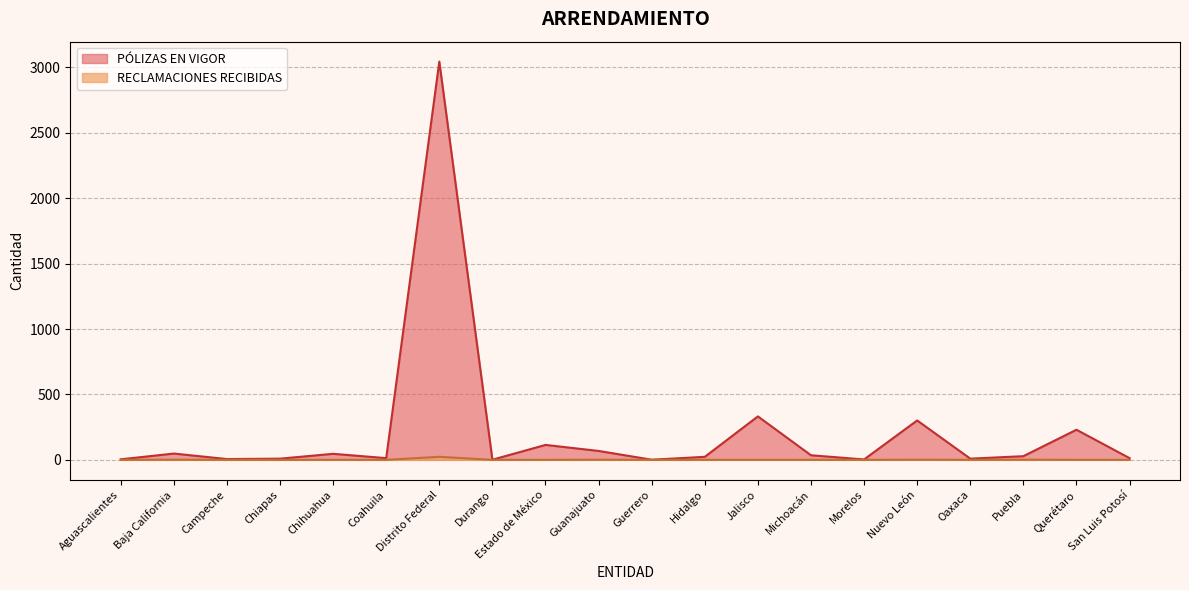

What is the sum of all RECLAMACIONES RECIBIDAS values?

27